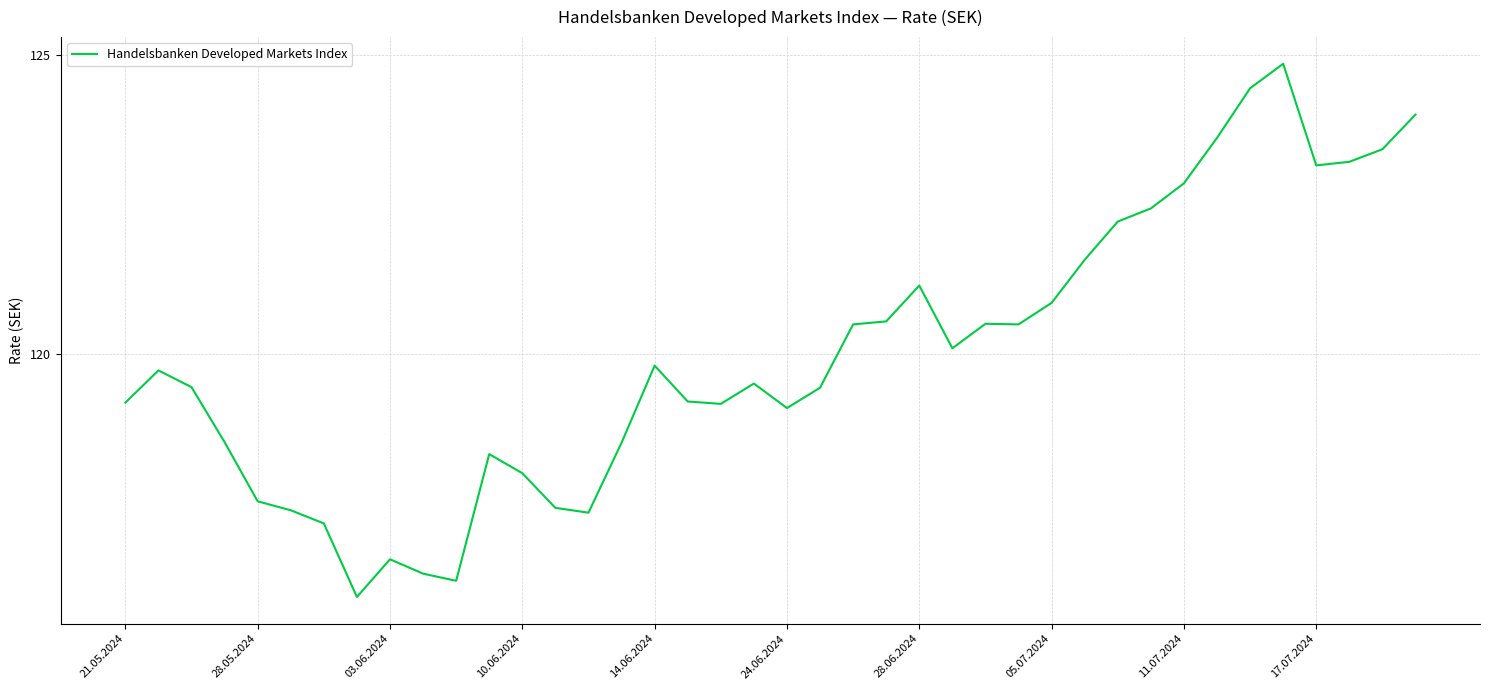

What is the minimum value shown in the chart?

115.9